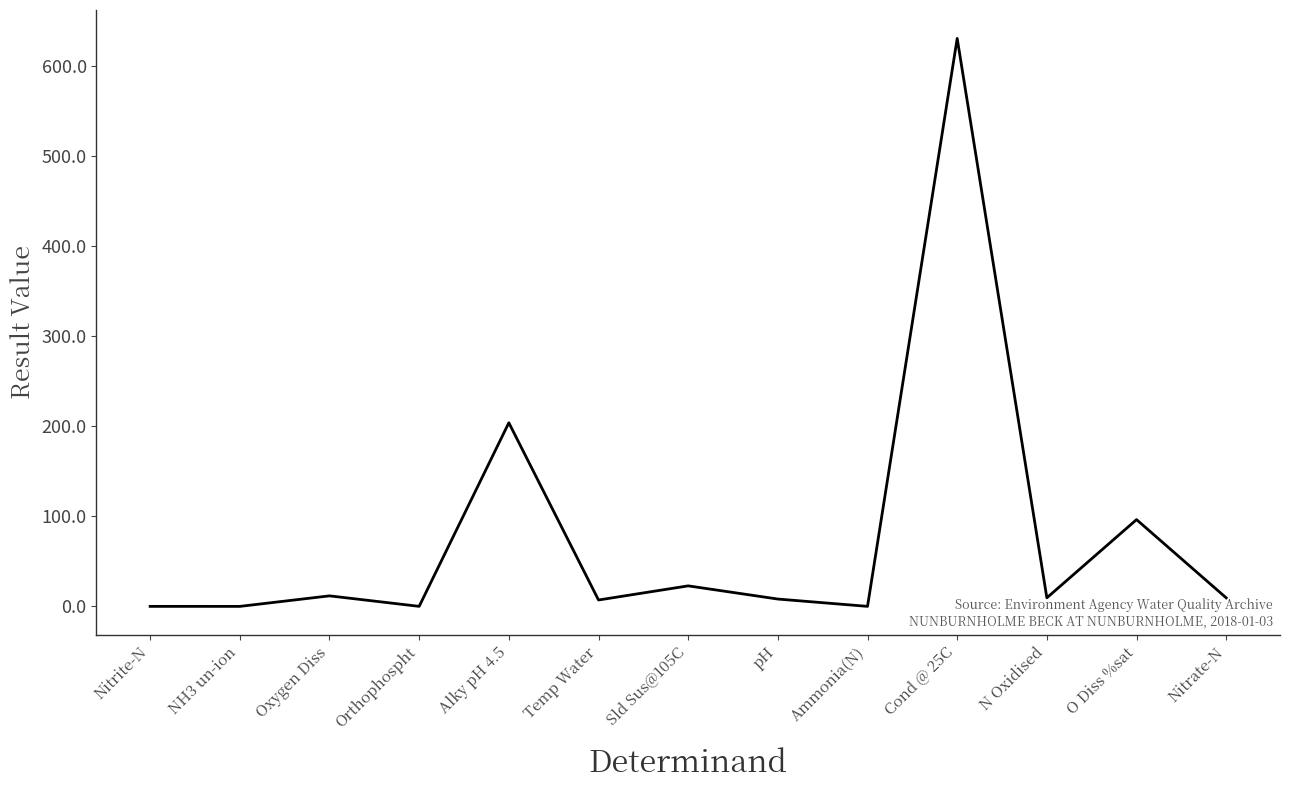

At which category does the chart reach its peak across all series?

Cond @ 25C